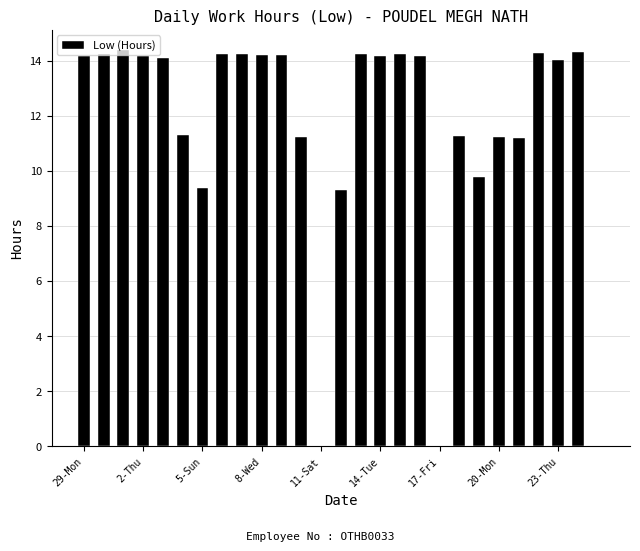

What is the greatest value displayed?

14.4